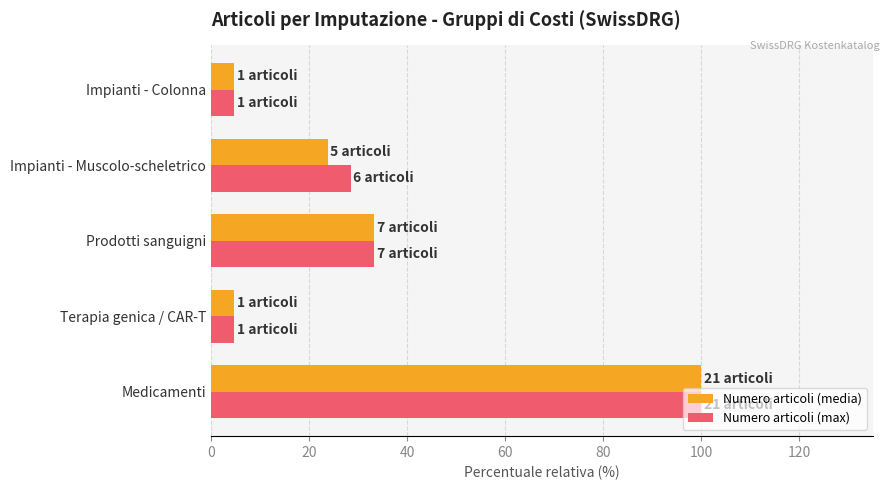

How many data points in Numero articoli (max) are less than 28?

2